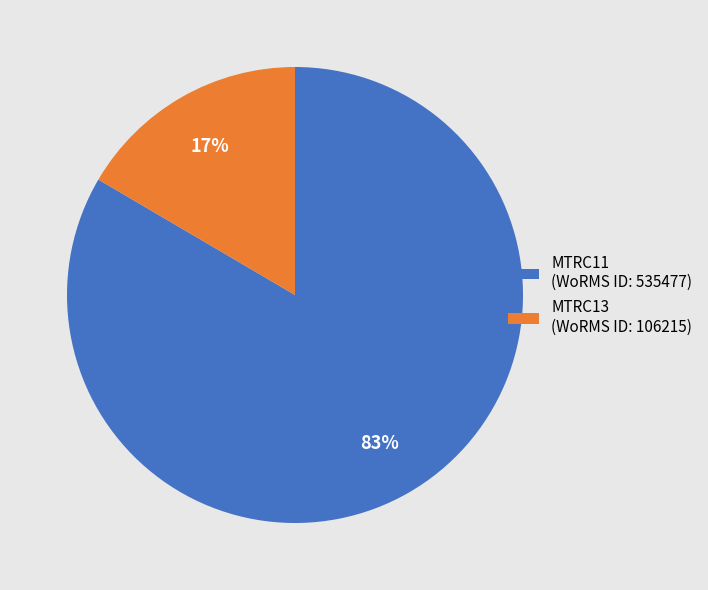

The MTRC11 slice represents 83% of the pie. True or false?

True